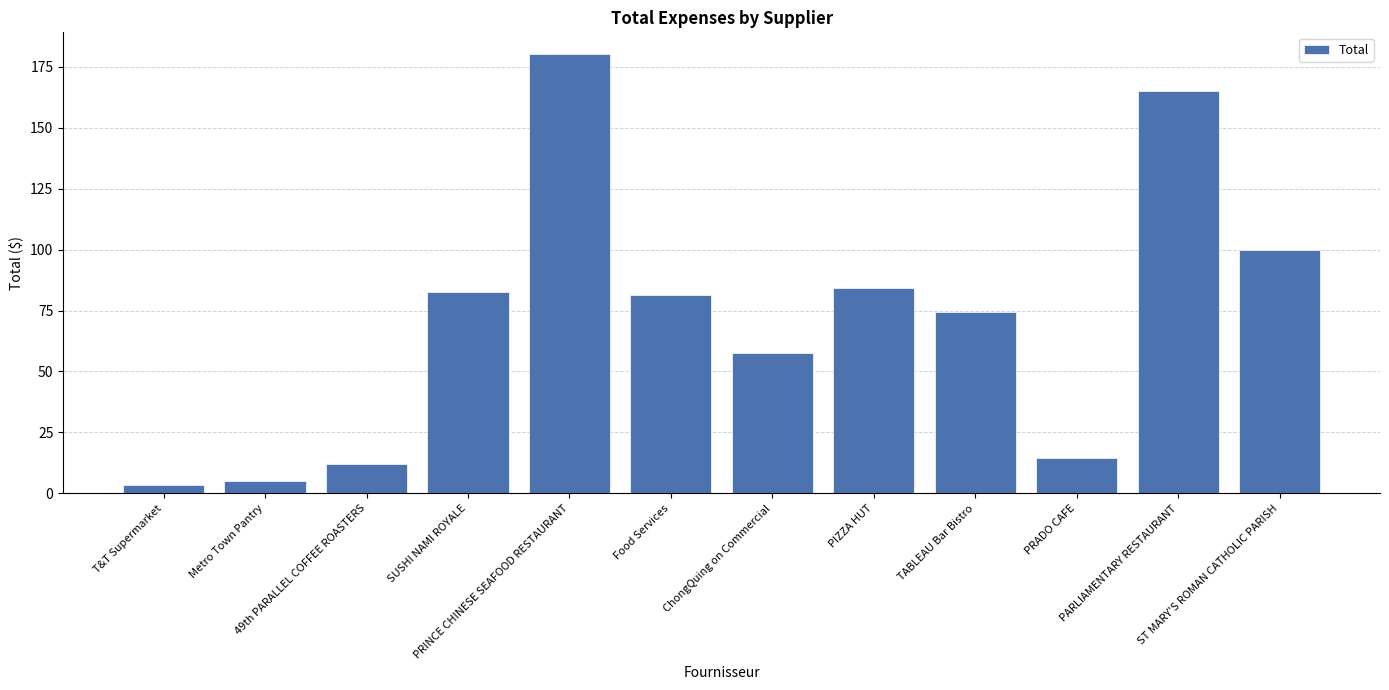

Are the bars grouped side by side (vs. stacked)?

No